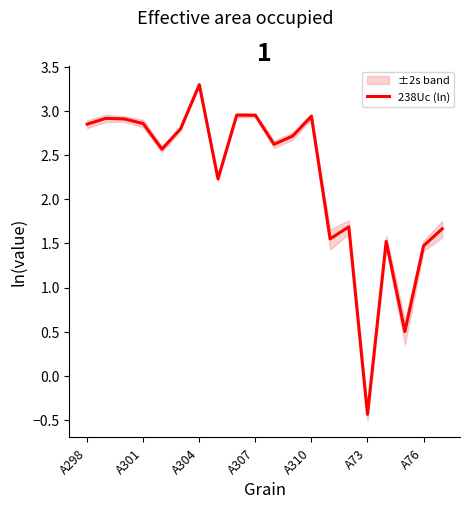

At which label does the data first exceed 2?

A298